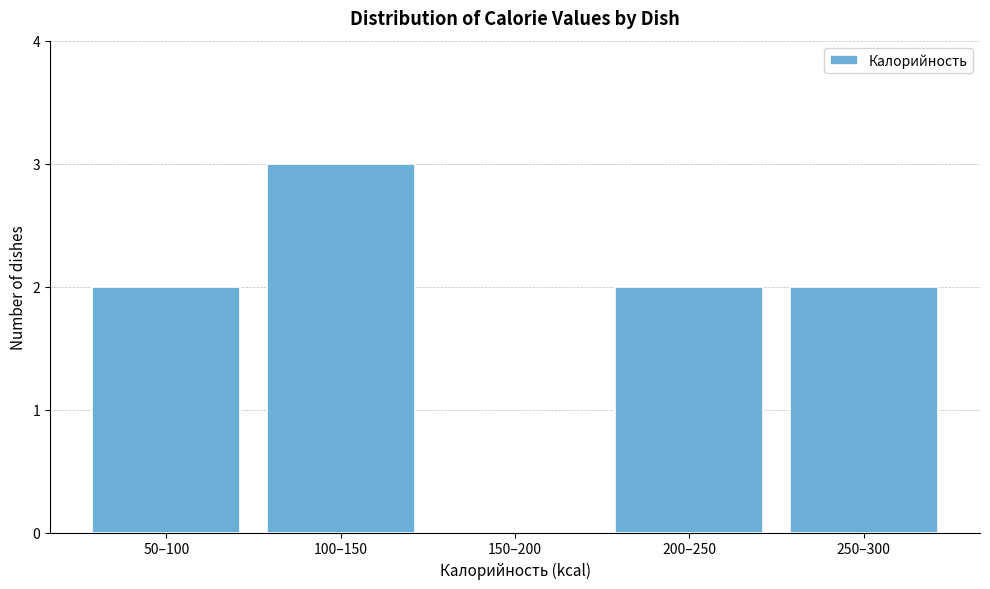

Reading left to right, what are all the values shown in this chart?

50–100=2	100–150=3	150–200=0	200–250=2	250–300=2